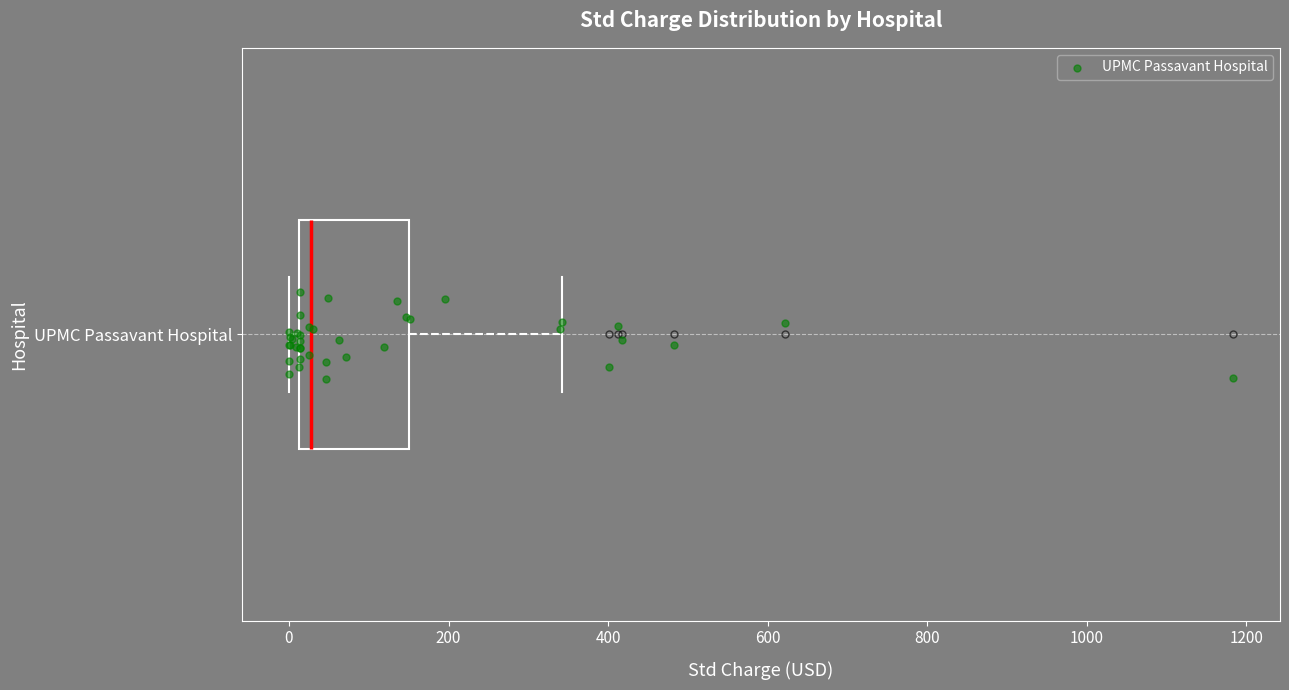

Where is the left edge of the box for UPMC Passavant Hospital on the x-axis? The values are not printed on the chart, so give them approximately, as read against the axis.

20